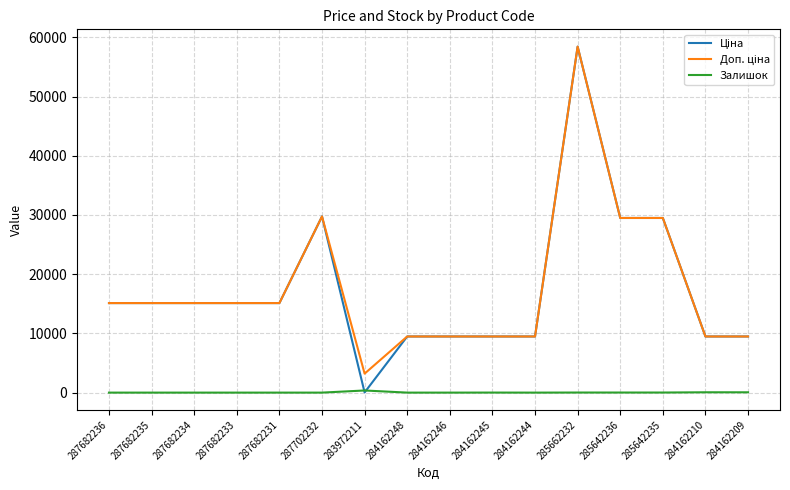

At which category is the sum across all series the highest?

285662232